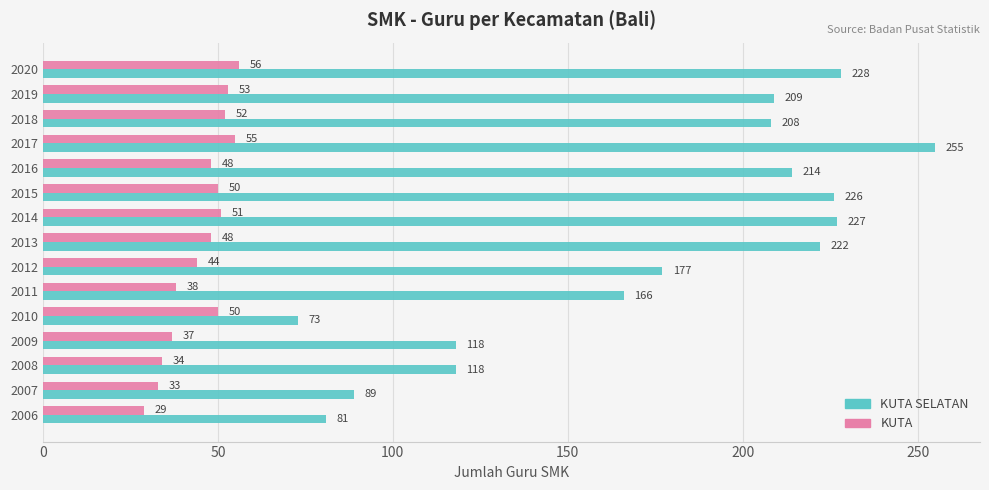

What is the difference between the maximum and minimum values in the KUTA SELATAN series?

182